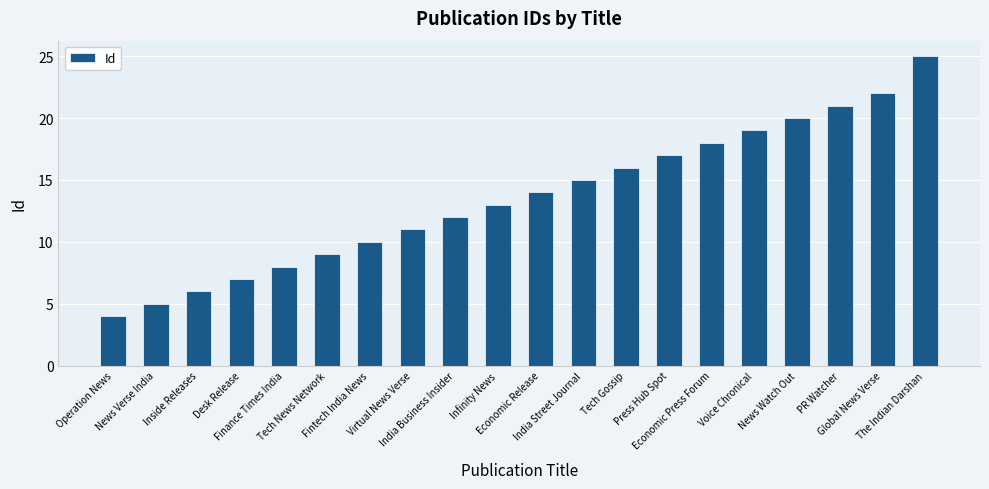

What is the maximum value shown in the chart?

25